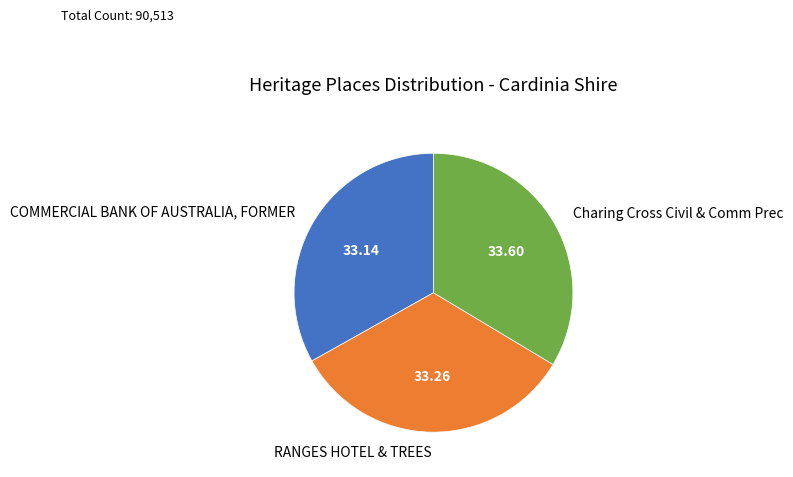

How many slices are in this pie chart?

3